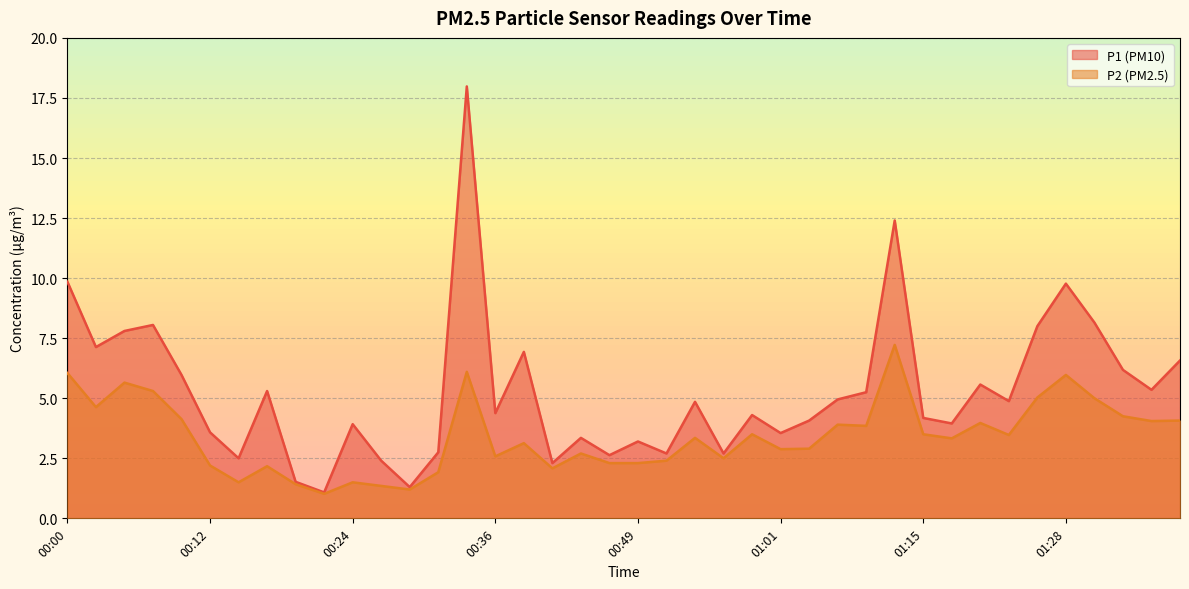

How many lines are shown in the chart?

2